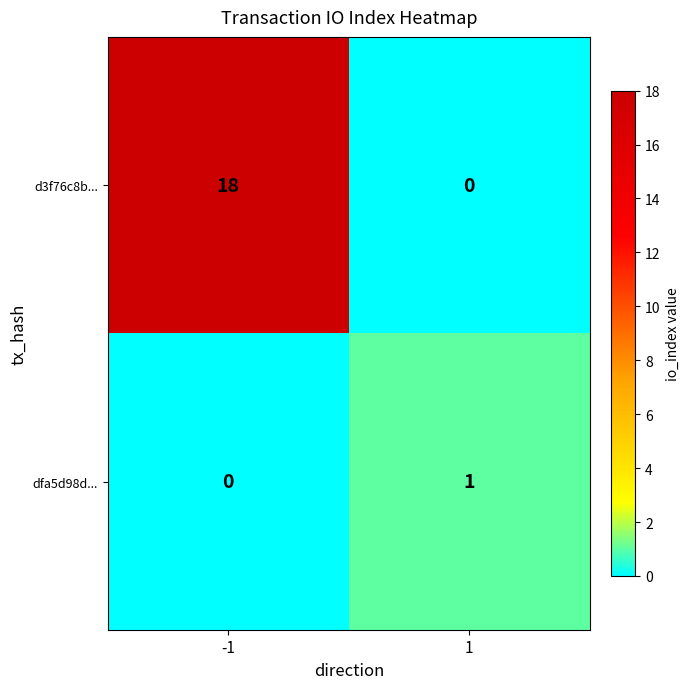

At which category is the sum across all series the highest?

-1